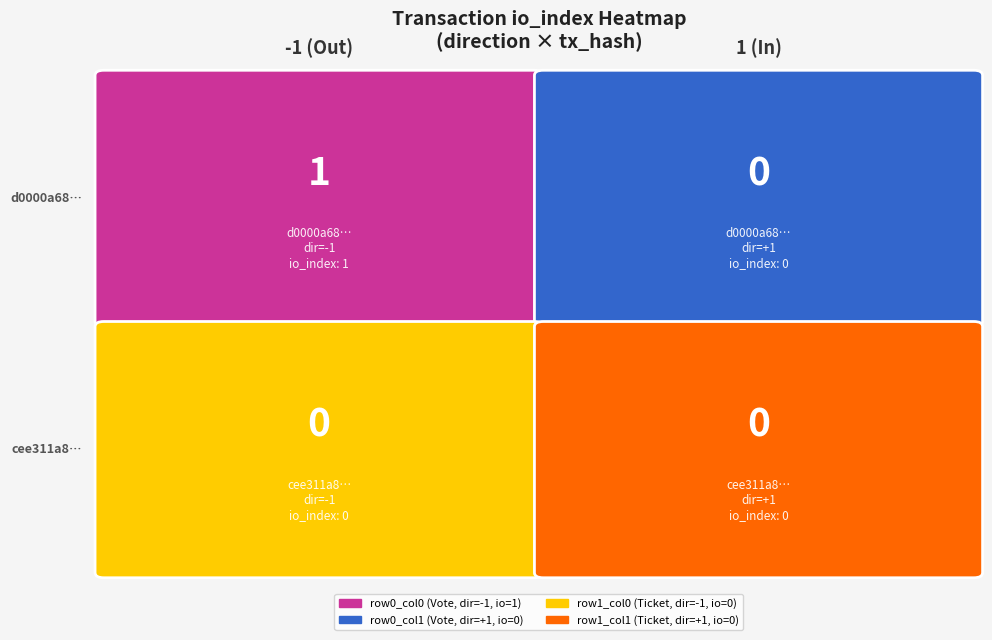

Count the number of categories in the chart.

2